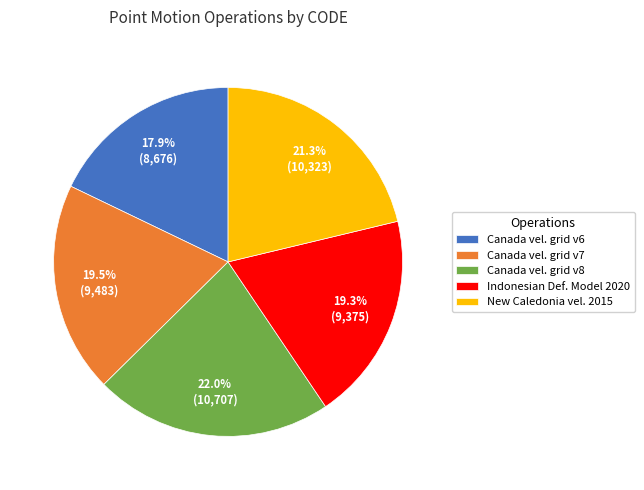

Which slice is the smallest?

Canada vel. grid v6